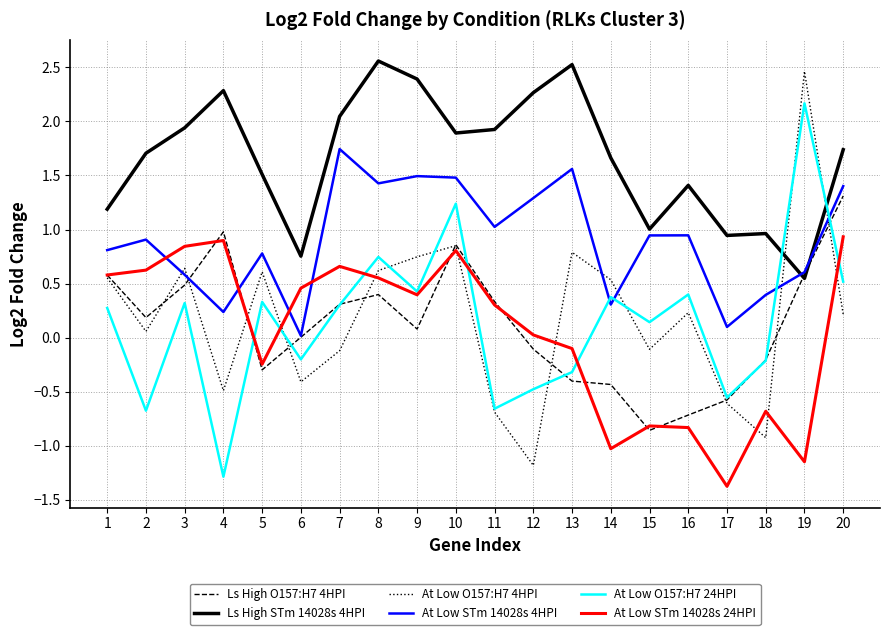

How many lines are shown in the chart?

6